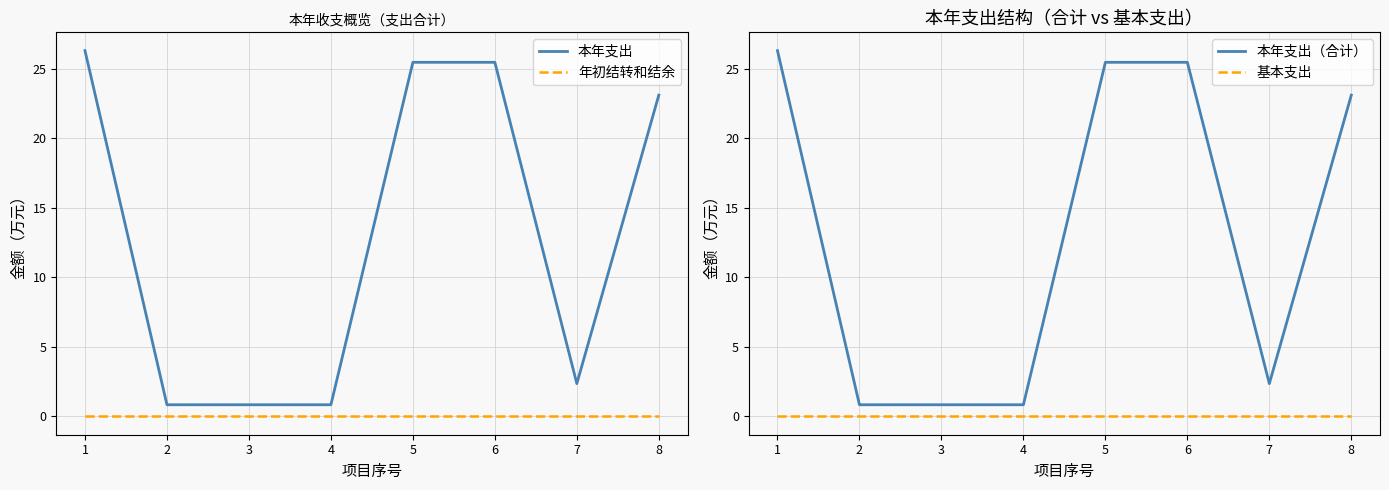

At which label does 本年支出（合计） first exceed 23?

1